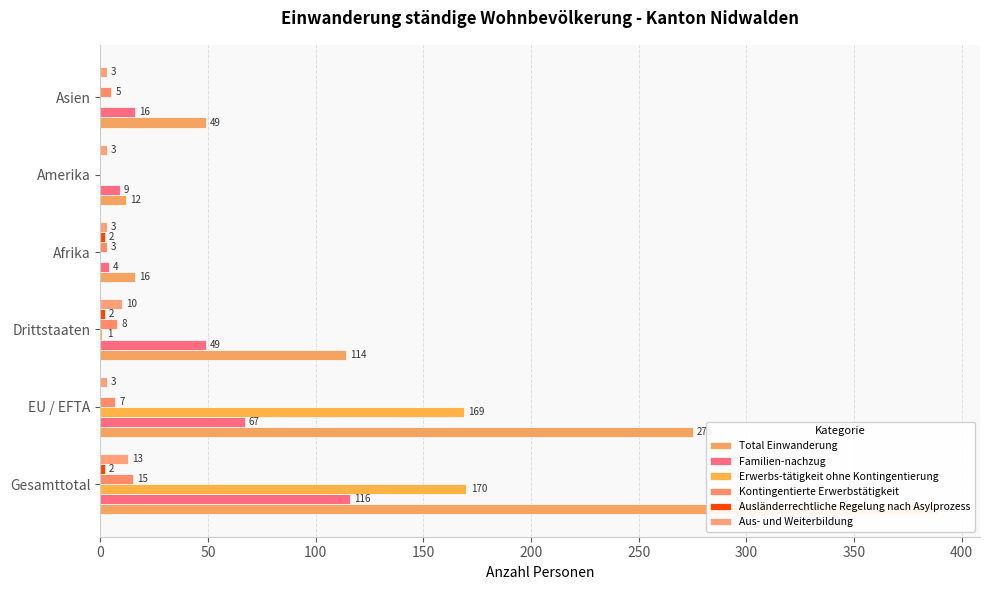

Which series has the largest range (max minus min)?

Total Einwanderung